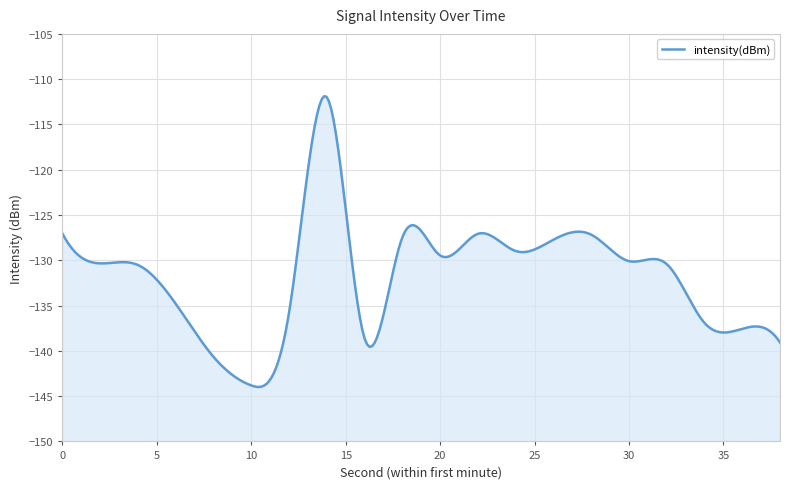

What is the smallest value displayed?

-143.8